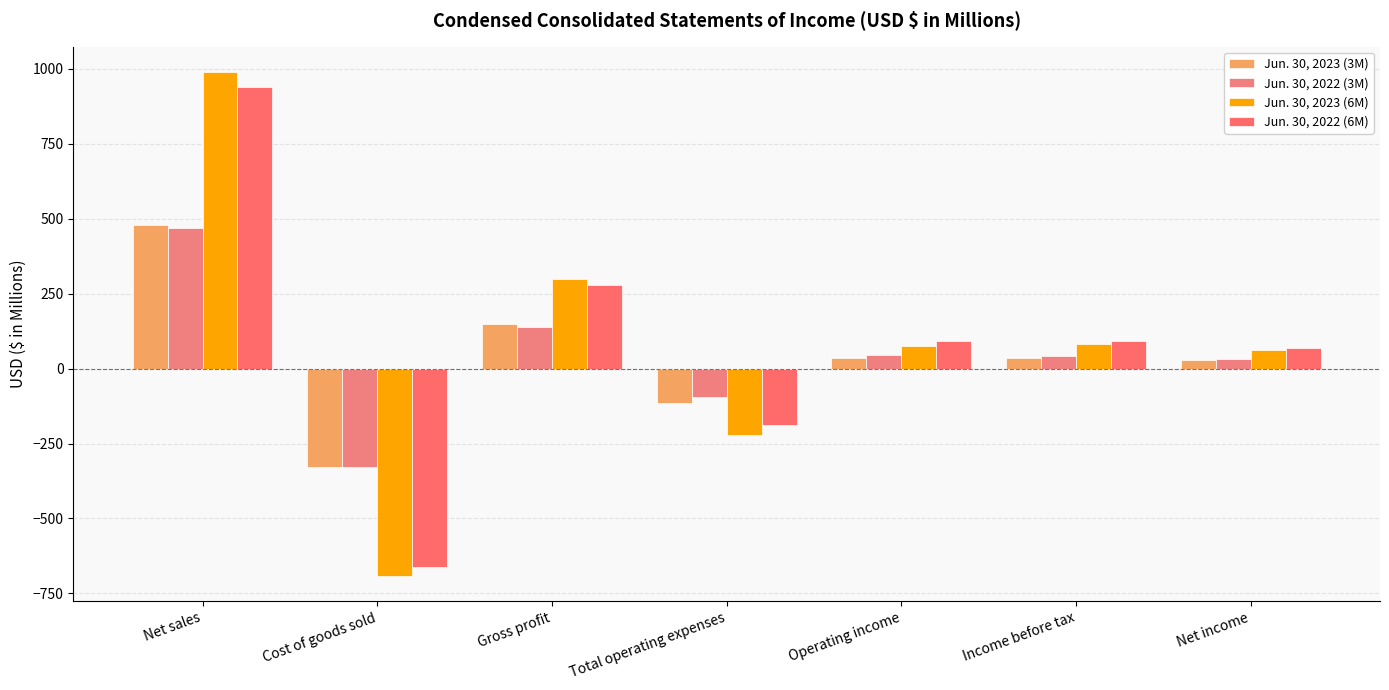

Which category has the lowest value in the Jun. 30, 2023 (6M) series?

Cost of goods sold